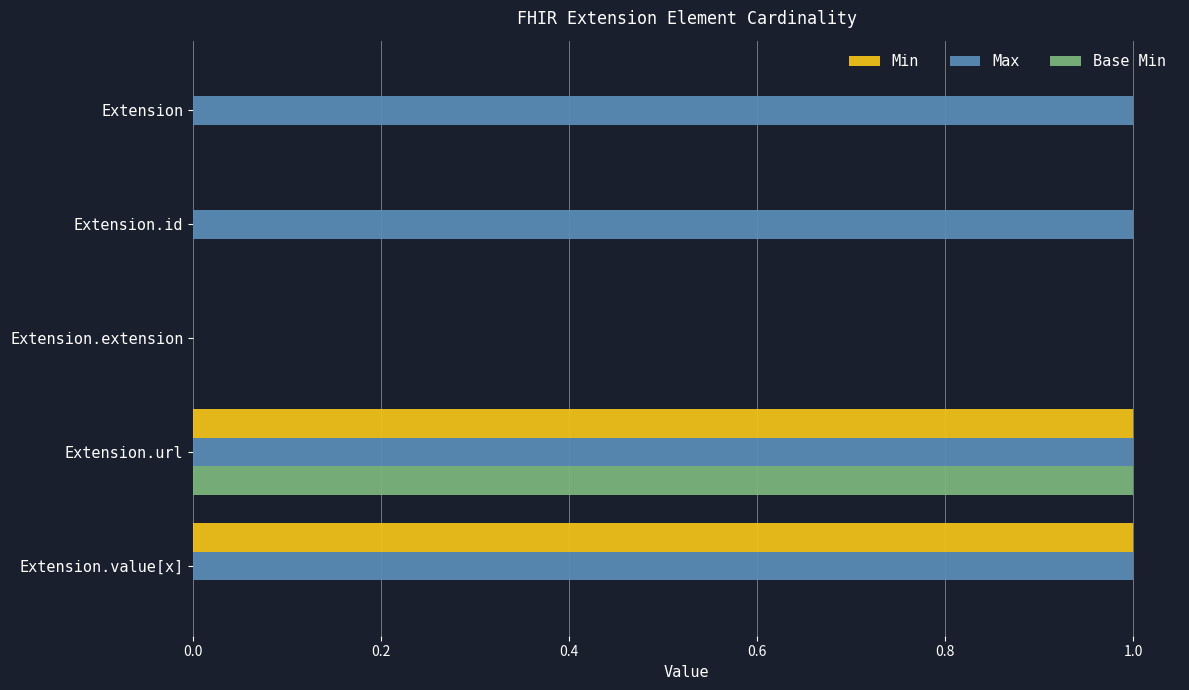

What is the maximum value shown in the chart?

1